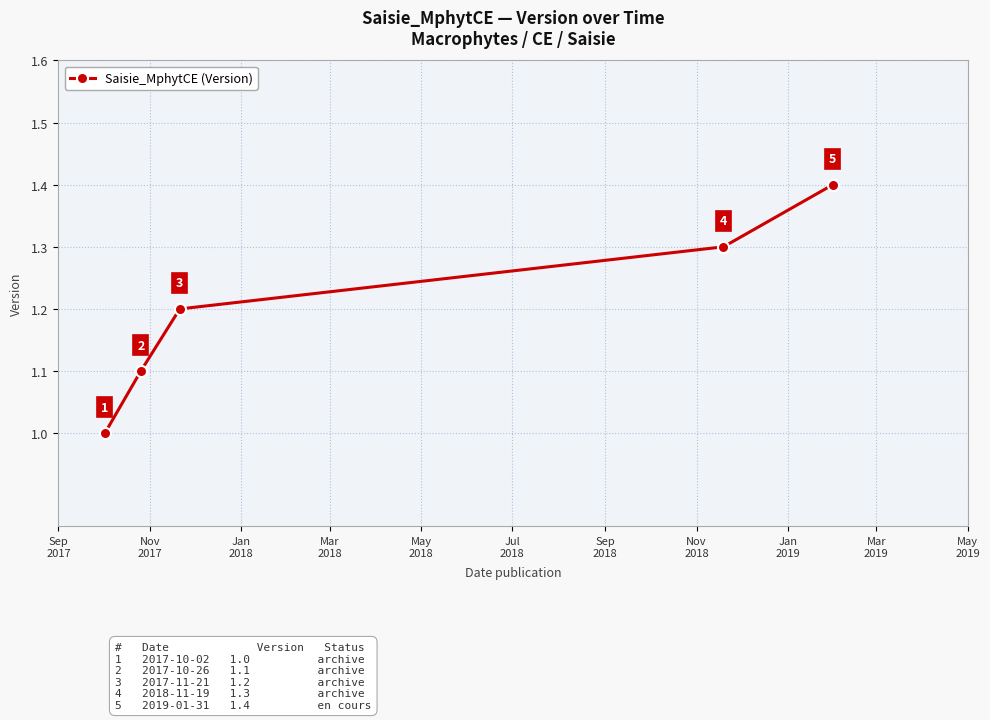

What is the value of the 5th point from the left?

1.4